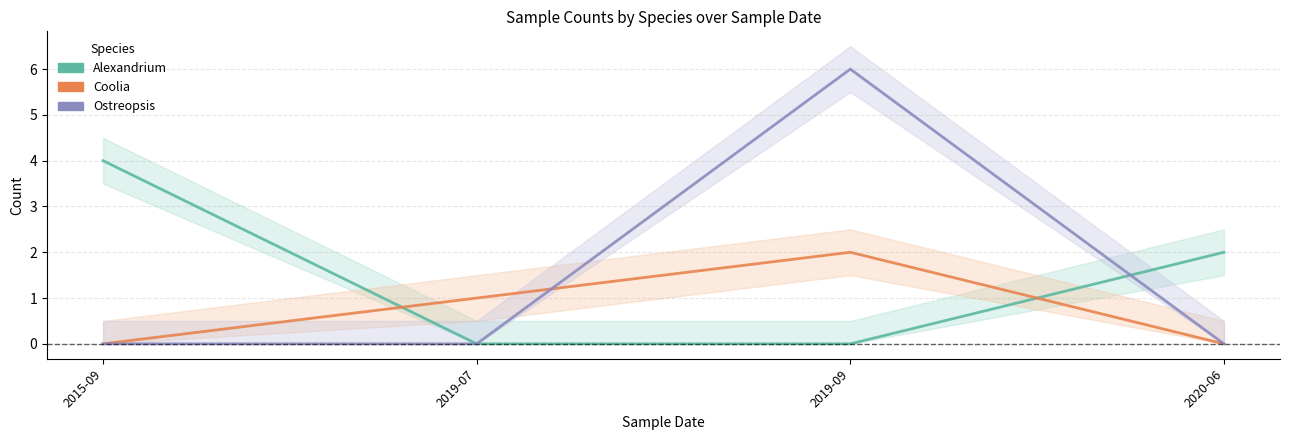

Is the value of Coolia at 2015-09 greater than the value of Ostreopsis at 2019-09?

No